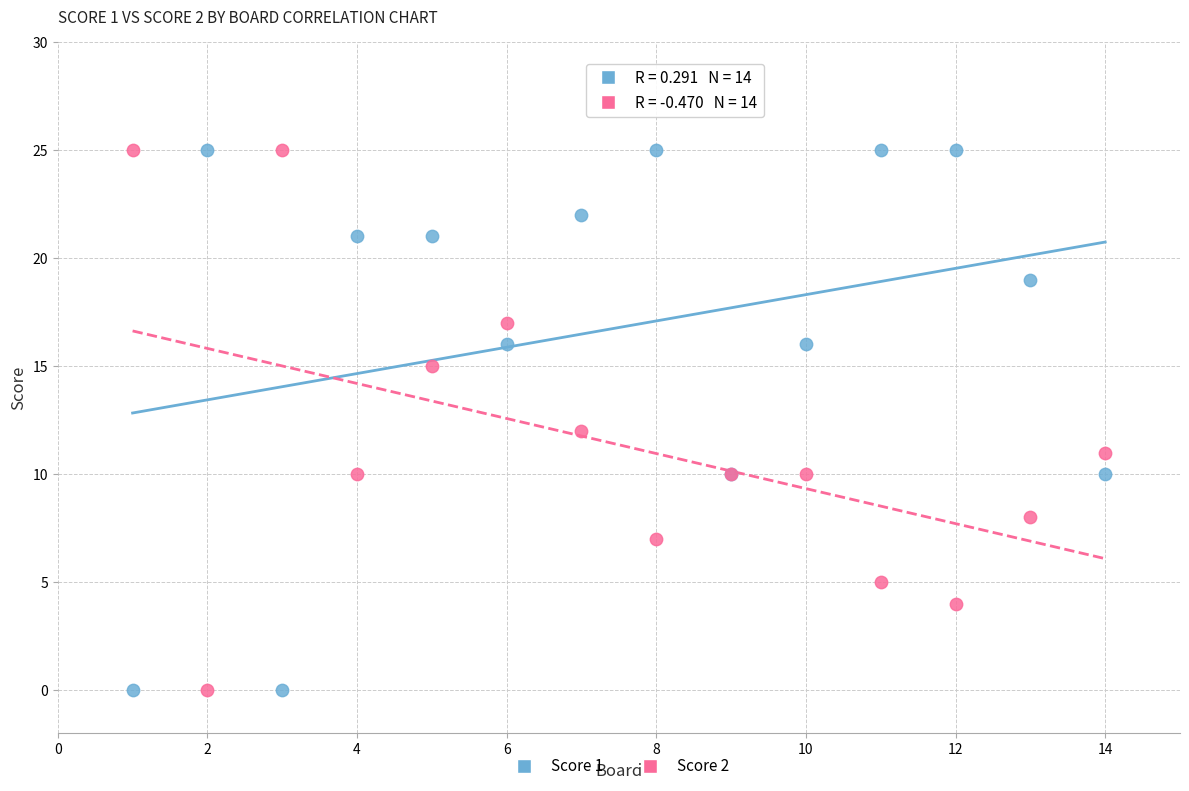

What is the X range (max minus min) for the scatter plot?

13